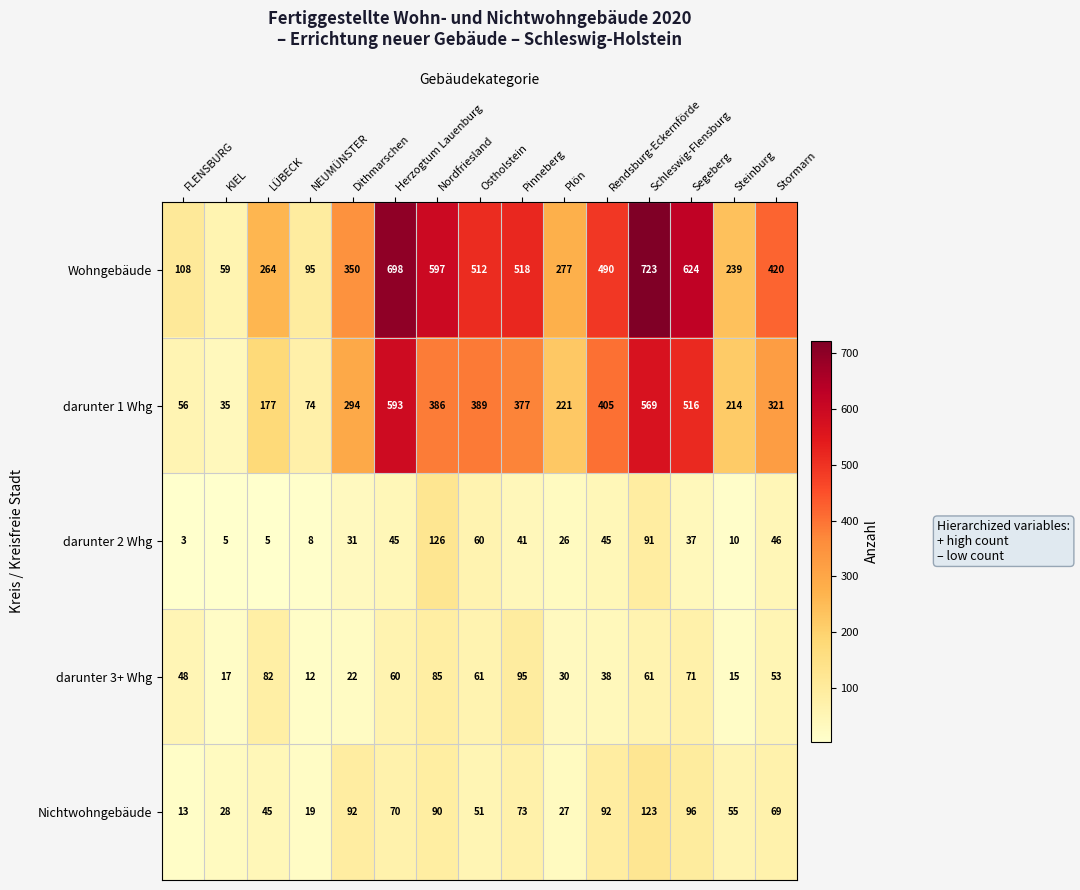

At Steinburg, list the series in order from largest to smallest.

Wohngebäude, darunter 1 Whg, Nichtwohngebäude, darunter 3+ Whg, darunter 2 Whg